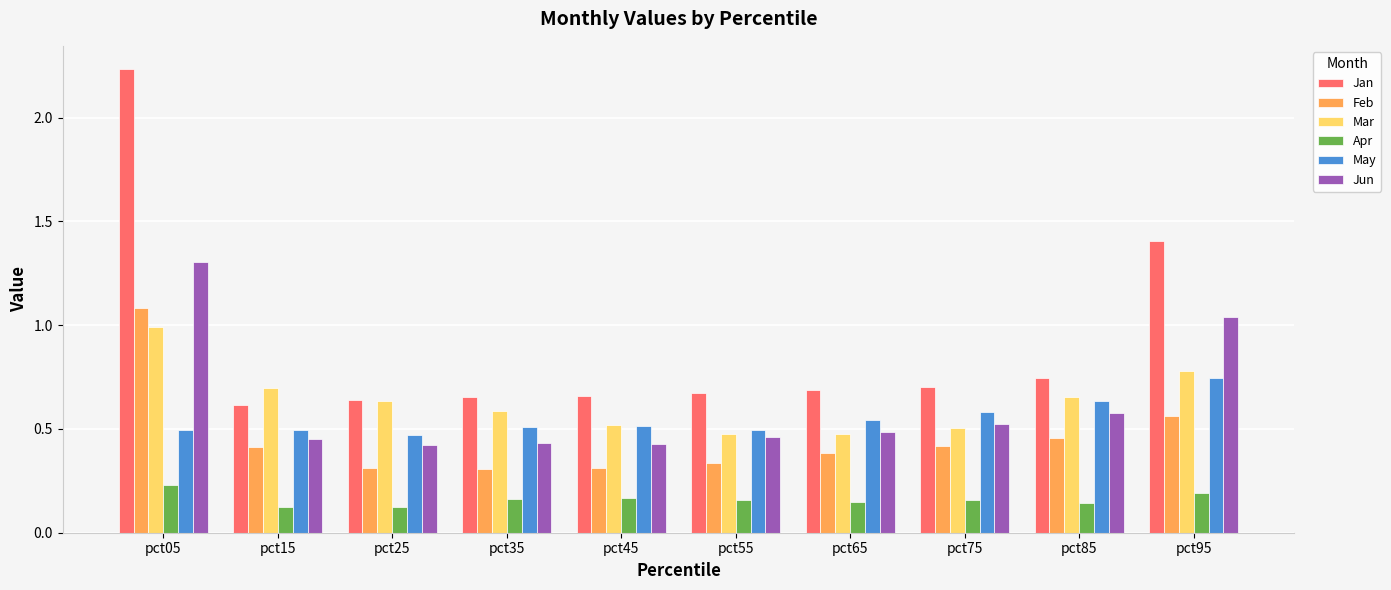

Which series has the widest spread of values?

Jan